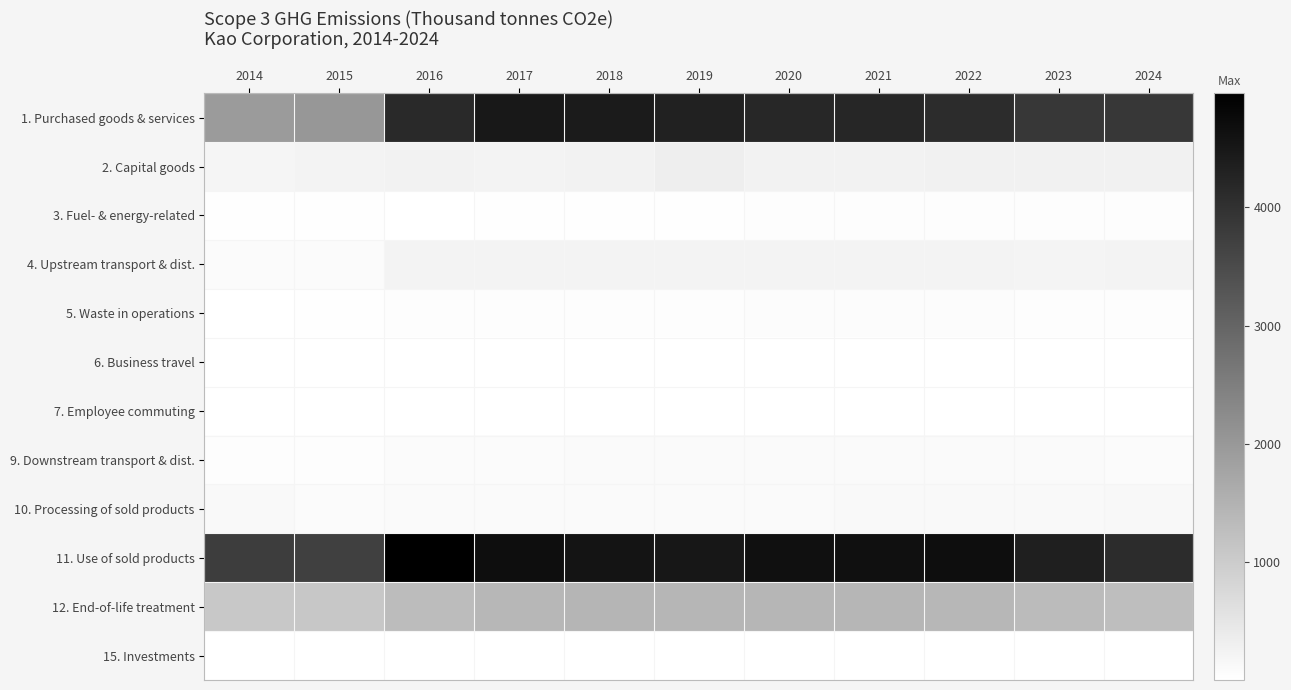

Reading left to right, what are all the values shown in this chart?

1. Purchased goods & services: 2014=1949.0	2015=2037.0	2016=4134.0	2017=4496.0	2018=4430.0	2019=4295.0	2020=4206.0	2021=4228.0	2022=4109.0	2023=3891.9	2024=3893.0
2. Capital goods: 2014=206.0	2015=252.0	2016=262.0	2017=239.0	2018=269.0	2019=342.0	2020=259.0	2021=264.0	2022=284.9	2023=281.0	2024=280.8
3. Fuel- & energy-related: 2014=25.0	2015=27.0	2016=22.0	2017=29.0	2018=27.0	2019=30.0	2020=59.0	2021=60.0	2022=58.2	2023=57.5	2024=55.7
4. Upstream transport & dist.: 2014=92.0	2015=95.0	2016=242.0	2017=253.0	2018=253.0	2019=254.0	2020=249.0	2021=245.0	2022=241.3	2023=234.0	2024=238.0
5. Waste in operations: 2014=22.0	2015=24.0	2016=47.0	2017=58.0	2018=60.0	2019=56.0	2020=65.0	2021=68.0	2022=65.7	2023=57.9	2024=58.3
6. Business travel: 2014=4.0	2015=4.0	2016=4.0	2017=4.0	2018=4.0	2019=4.0	2020=4.0	2021=4.0	2022=4.6	2023=4.5	2024=4.2
7. Employee commuting: 2014=13.0	2015=13.0	2016=18.0	2017=18.0	2018=21.0	2019=17.0	2020=18.0	2021=18.0	2022=18.4	2023=17.6	2024=17.1
9. Downstream transport & dist.: 2014=54.0	2015=59.0	2016=94.0	2017=97.0	2018=106.0	2019=107.0	2020=111.0	2021=108.0	2022=109.1	2023=104.4	2024=100.2
10. Processing of sold products: 2014=123.0	2015=100.0	2016=113.0	2017=119.0	2018=119.0	2019=111.0	2020=116.0	2021=131.0	2022=131.4	2023=128.1	2024=139.9
11. Use of sold products: 2014=3767.0	2015=3715.0	2016=4965.0	2017=4687.0	2018=4570.0	2019=4510.0	2020=4653.0	2021=4647.0	2022=4680.0	2023=4349.0	2024=4107.0
12. End-of-life treatment: 2014=1071.0	2015=1106.0	2016=1317.0	2017=1415.0	2018=1452.0	2019=1432.0	2020=1438.0	2021=1432.0	2022=1417.0	2023=1324.3	2024=1268.0
15. Investments: 2014=8.0	2015=8.0	2016=7.0	2017=8.0	2018=8.0	2019=7.0	2020=6.0	2021=5.0	2022=5.1	2023=7.8	2024=8.0